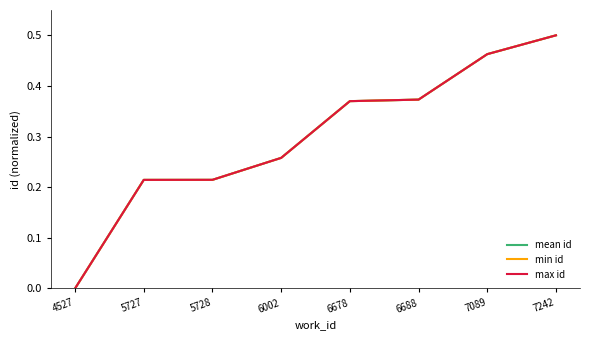

At which category is the sum across all series the highest?

7242